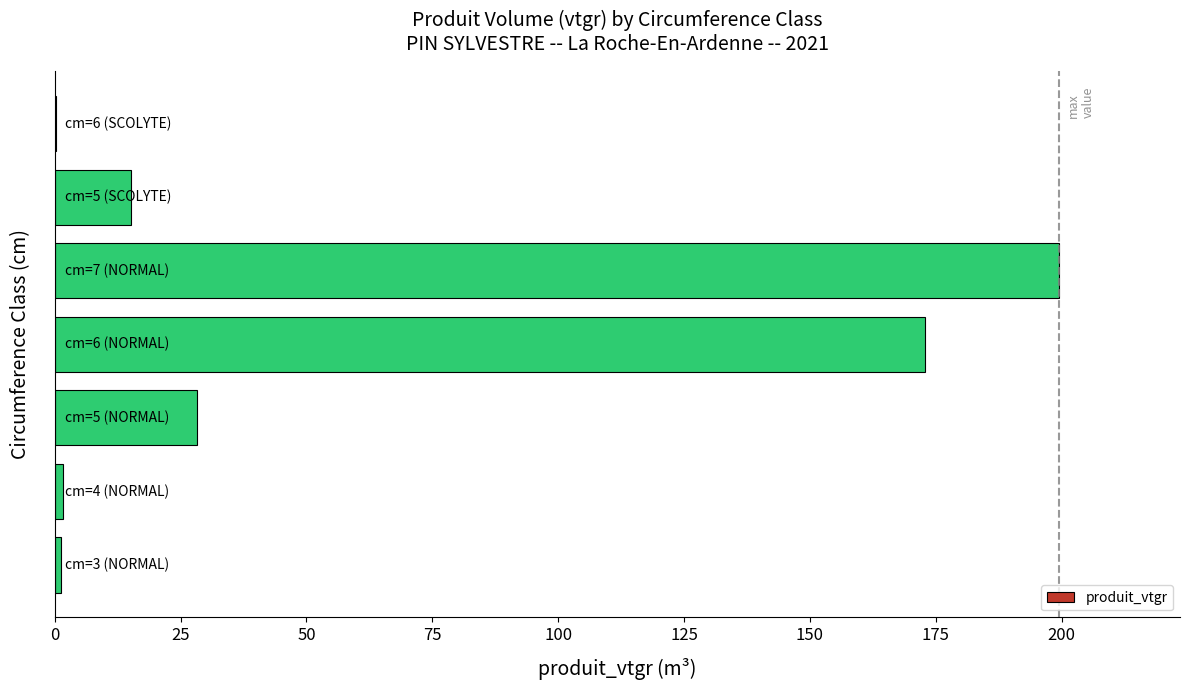

What is the greatest value displayed?

199.5